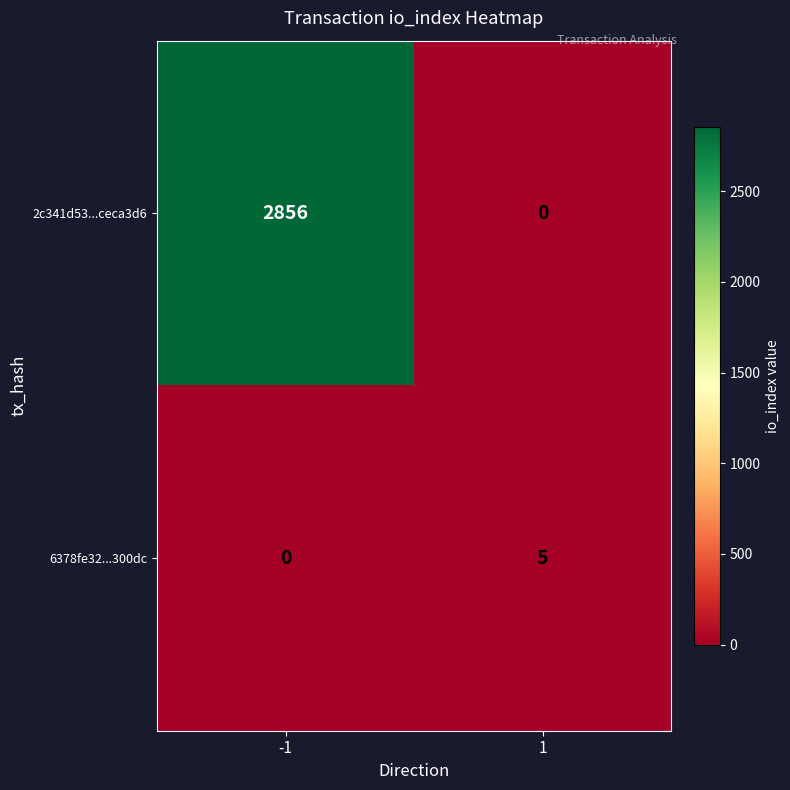

Is it true that 2c341d53...ceca3d6 equals 2856 at -1?

True